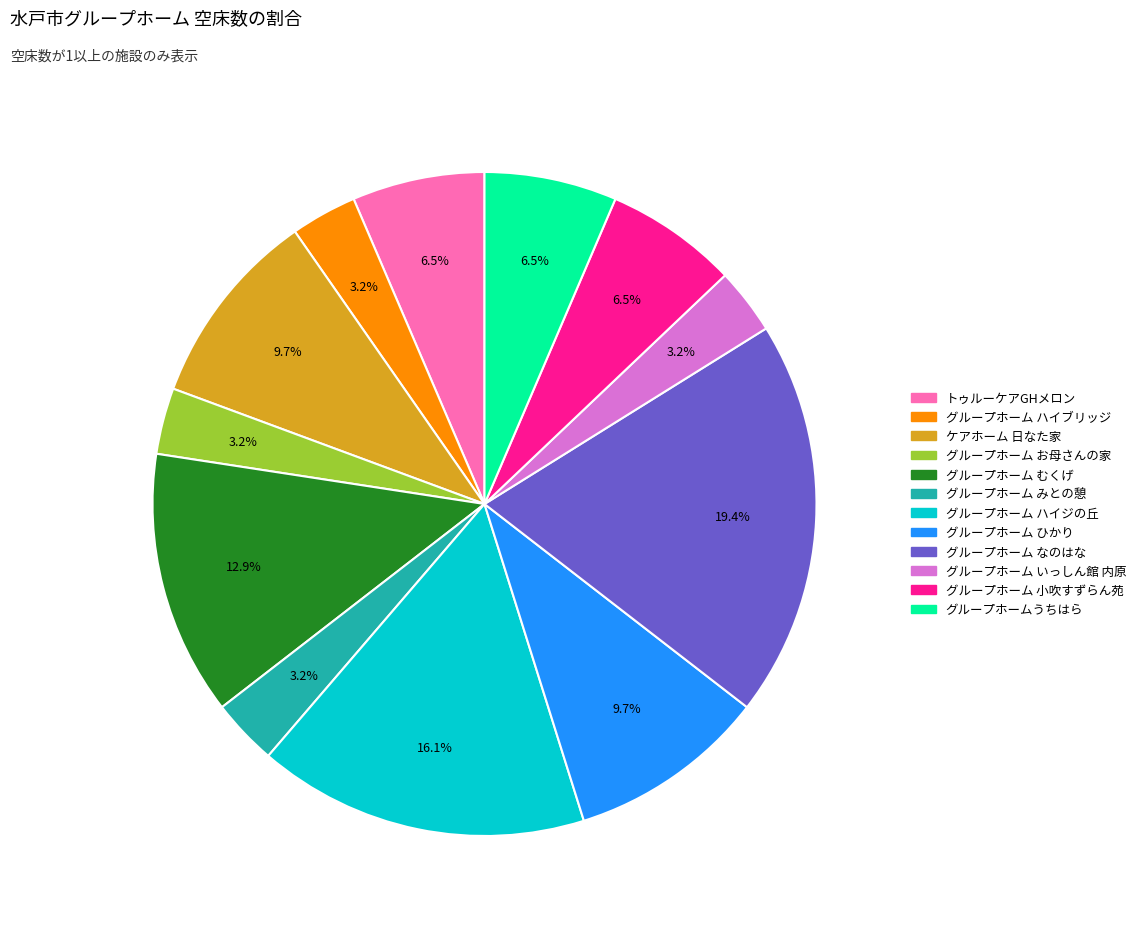

What portion of the pie excludes グループホームうちはら?

93.5%